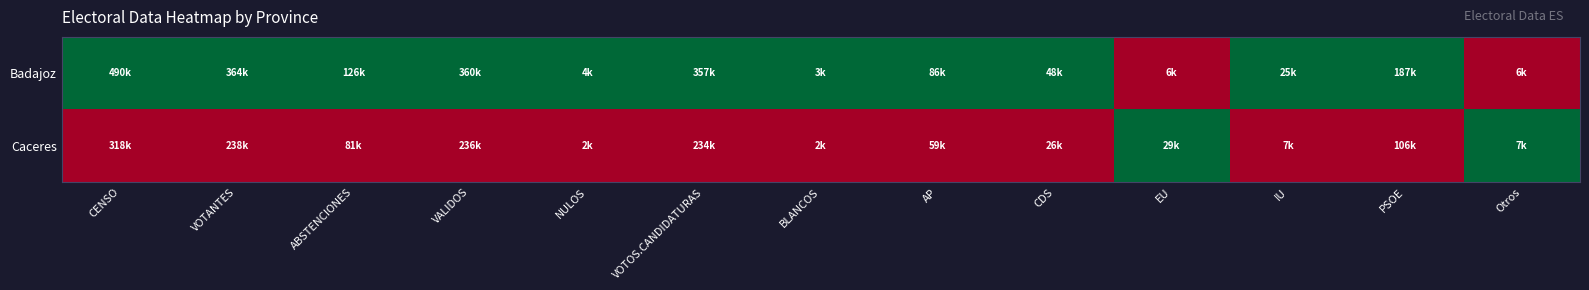

Rank the series by their maximum value, from lowest to highest.

Badajoz, Caceres